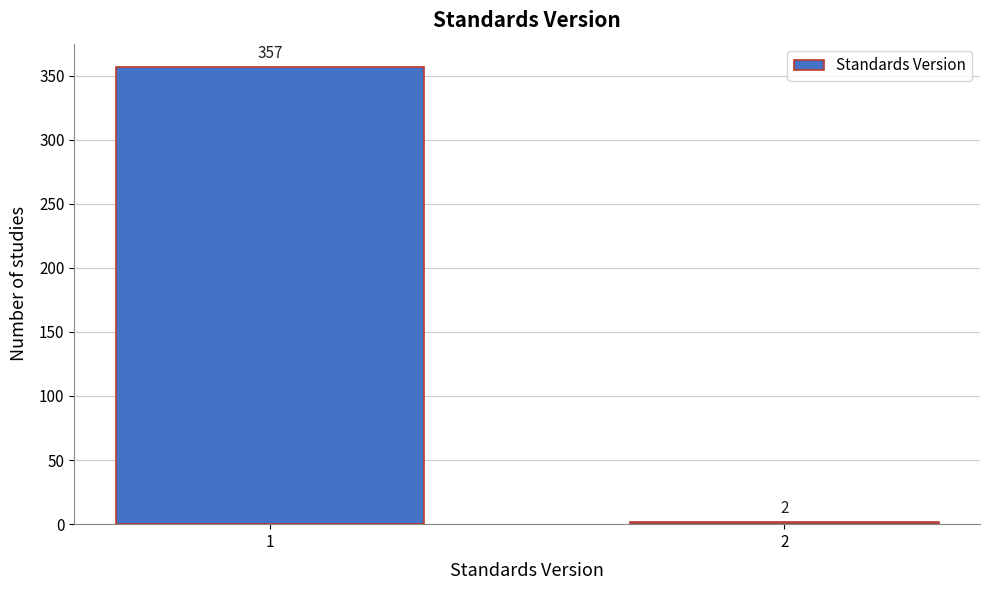

Reading left to right, extract all data points from this chart.

357	2